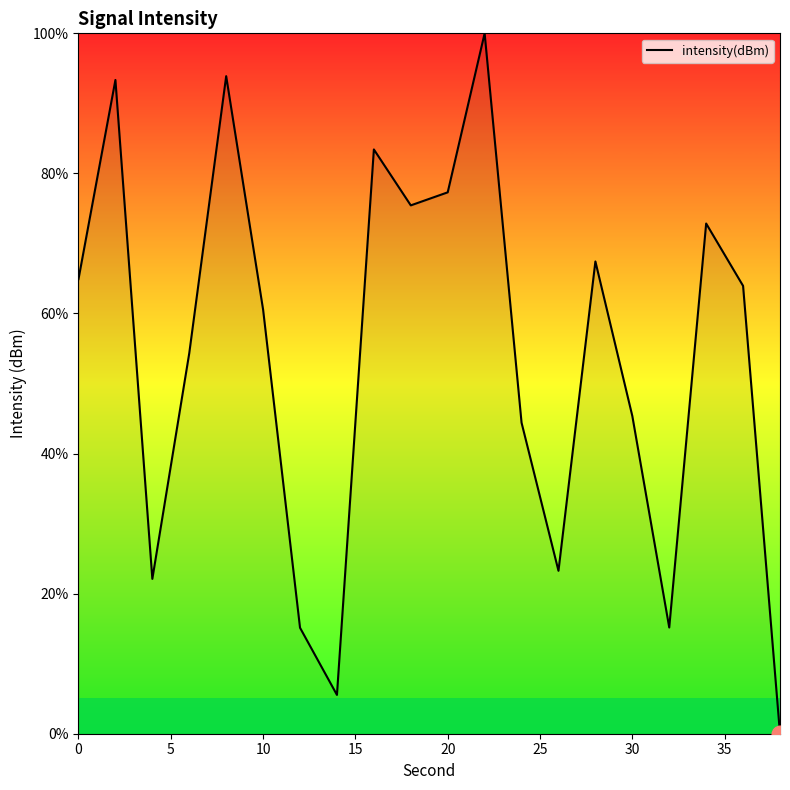

What is the greatest value displayed?

100.0